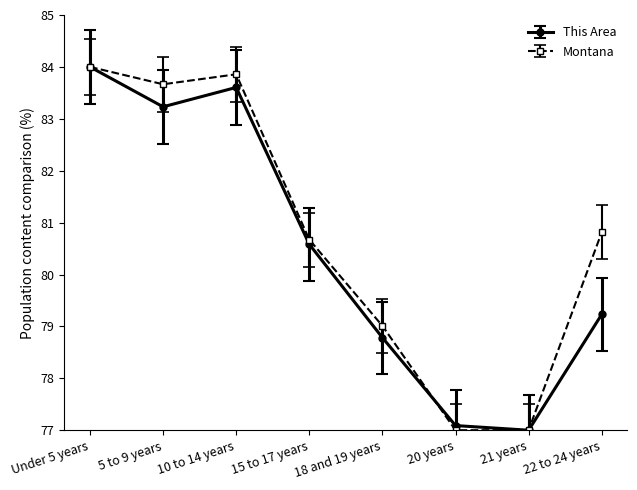

What is the minimum value for This Area?

77.0